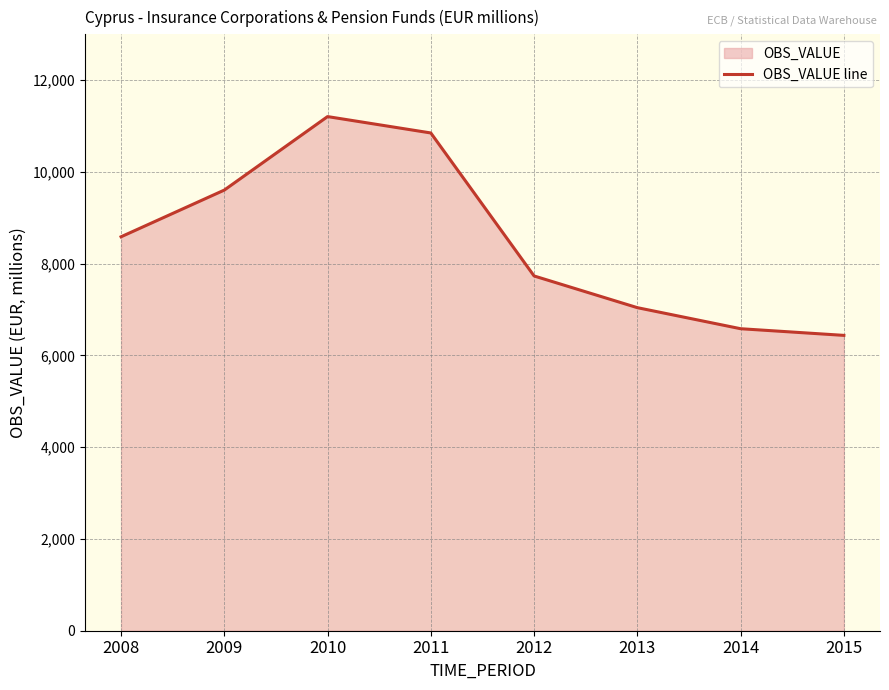

How many data points are less than 8587?

4